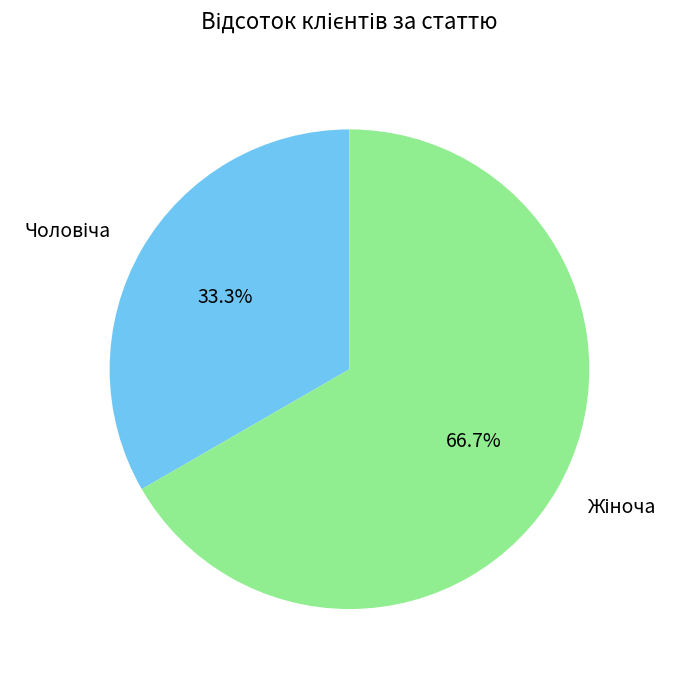

Does any single category account for the majority?

Yes